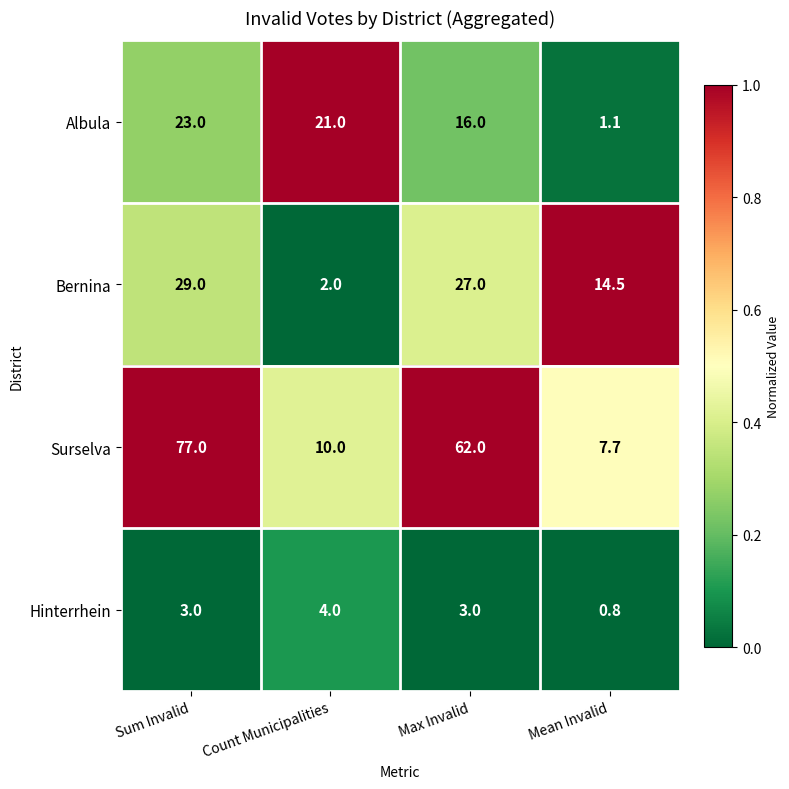

What is the total value across all series at Sum Invalid?

132.0